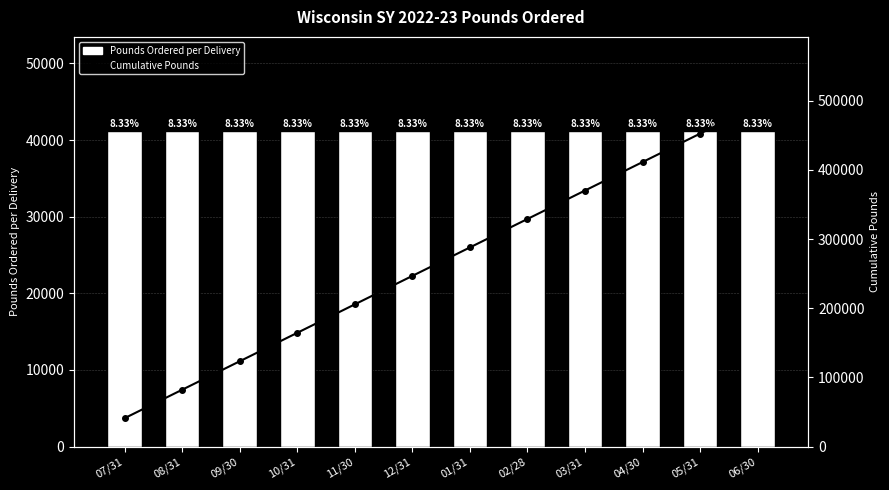

True or false: Pounds Ordered per Delivery has a value of 73536 at 05/31.

False